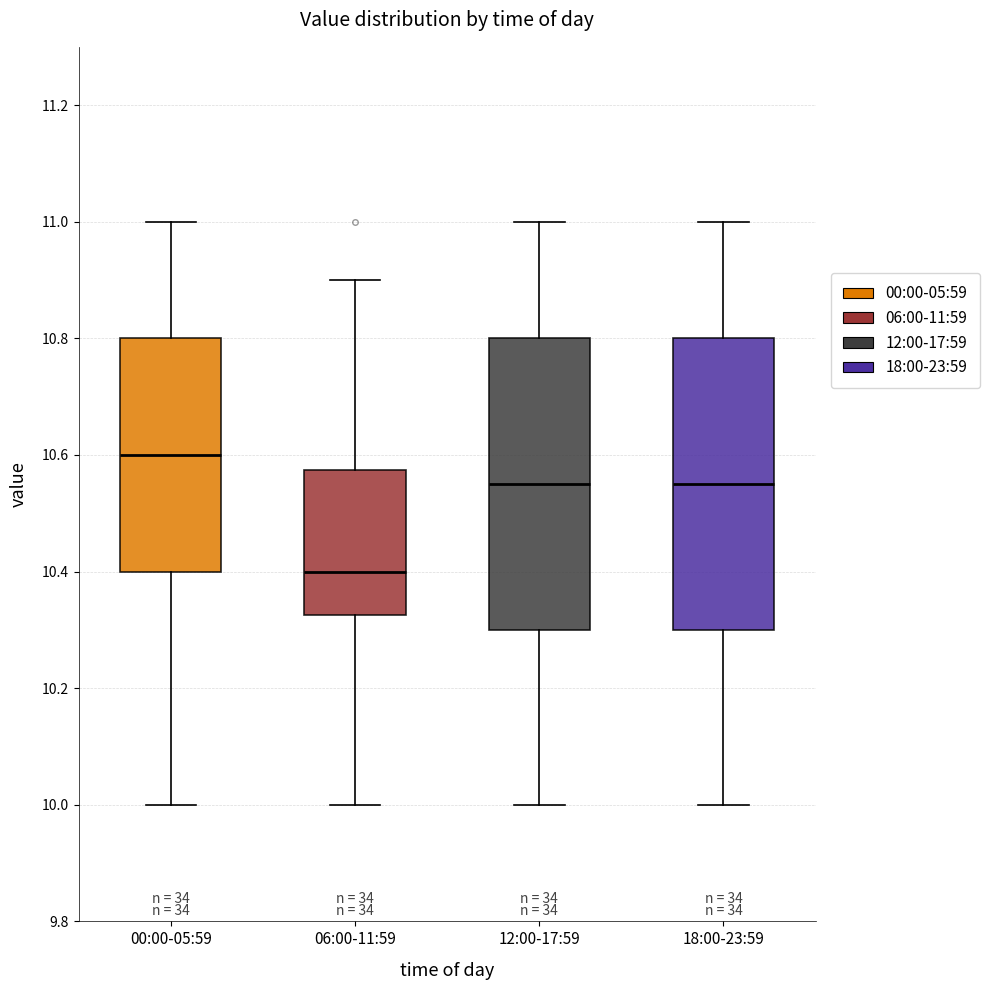

Where is the upper edge of the box for 12:00-17:59 on the y-axis? The values are not printed on the chart, so give them approximately, as read against the axis.

10.80